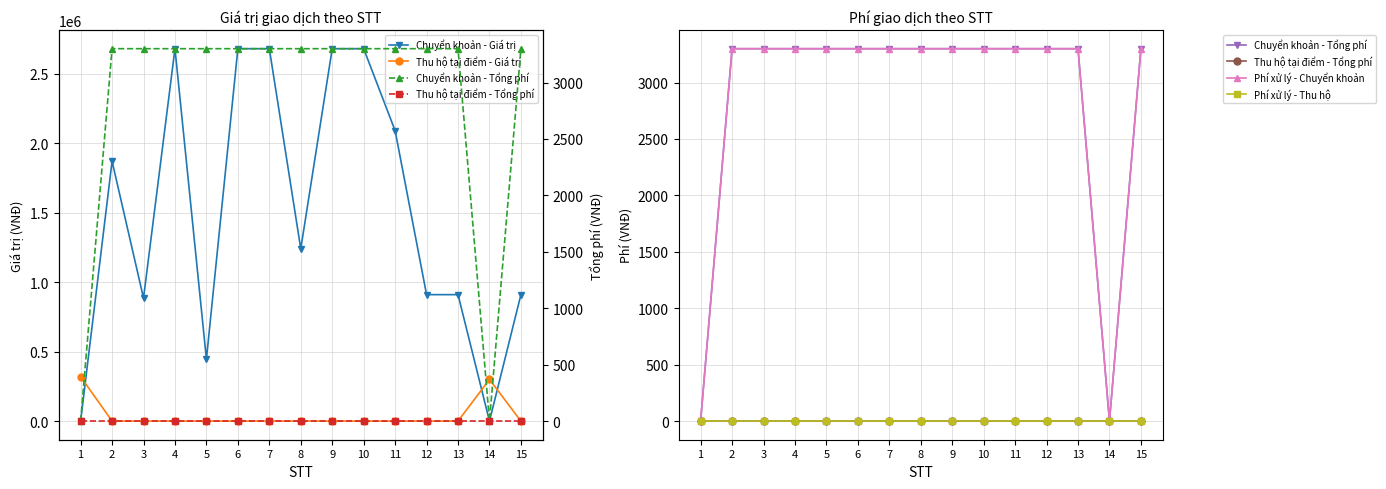

Reading left to right, what are all the values shown in this chart?

Chuyển khoản - Giá trị: 0	1870000	885000	2680000	445000	2680000	2680000	1240000	2680000	2680000	2090000	910000	910000	0	910000
Thu hộ tại điểm - Giá trị: 320000	0	0	0	0	0	0	0	0	0	0	0	0	300000	0
Chuyển khoản - Tổng phí: 0	3300	3300	3300	3300	3300	3300	3300	3300	3300	3300	3300	3300	0	3300
Thu hộ tại điểm - Tổng phí: 0	0	0	0	0	0	0	0	0	0	0	0	0	0	0
Phí xử lý - Chuyển khoản: 0	3300	3300	3300	3300	3300	3300	3300	3300	3300	3300	3300	3300	0	3300
Phí xử lý - Thu hộ: 0	0	0	0	0	0	0	0	0	0	0	0	0	0	0